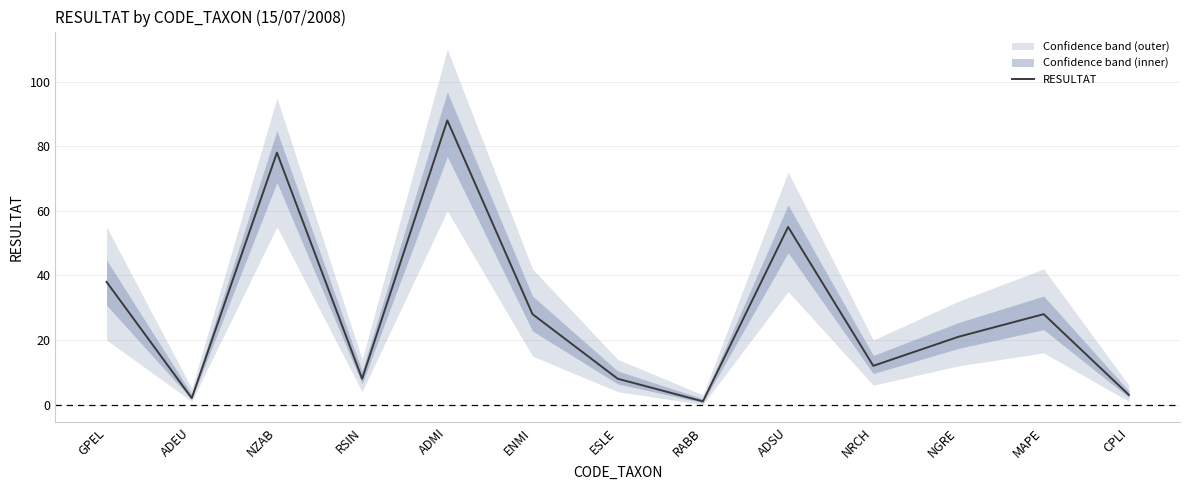

Reading right to left, transcribe all the data shown in this chart.

CPLI=3	MAPE=28	NGRE=21	NRCH=12	ADSU=55	RABB=1	ESLE=8	ENMI=28	ADMI=88	RSIN=8	NZAB=78	ADEU=2	GPEL=38